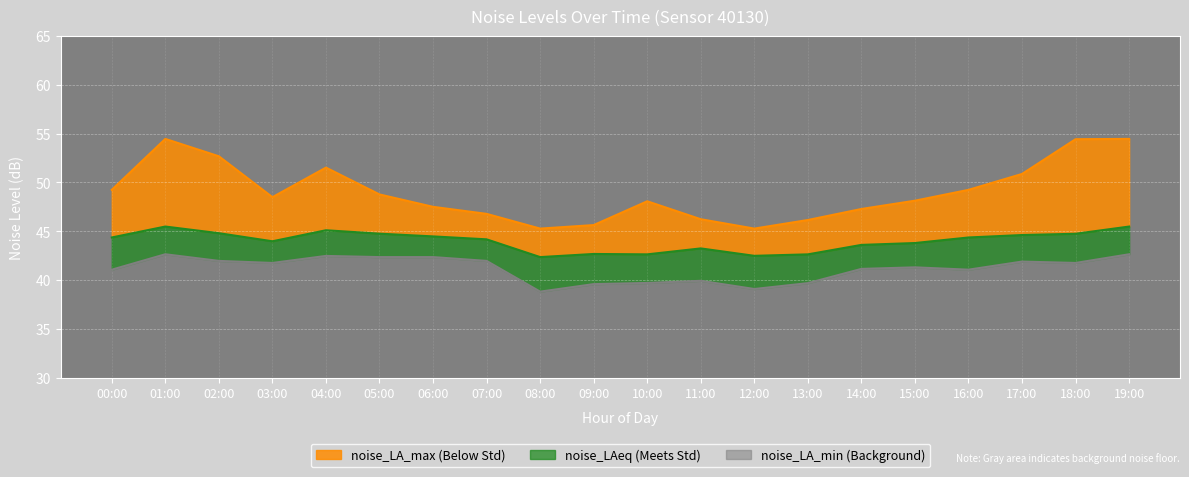

True or false: noise_LA_max has more than 1 points higher than both neighbors.

True